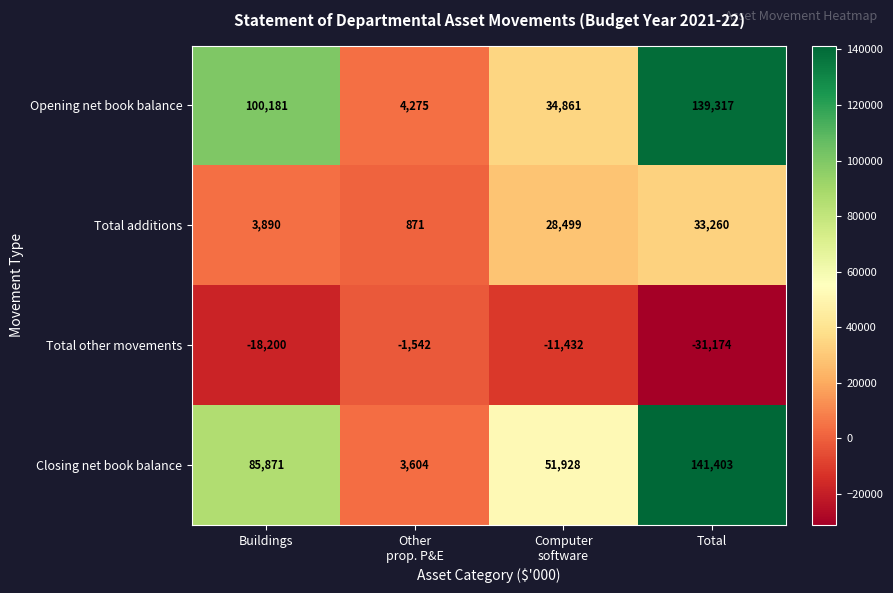

Which label corresponds to the smallest value in the chart?

Total